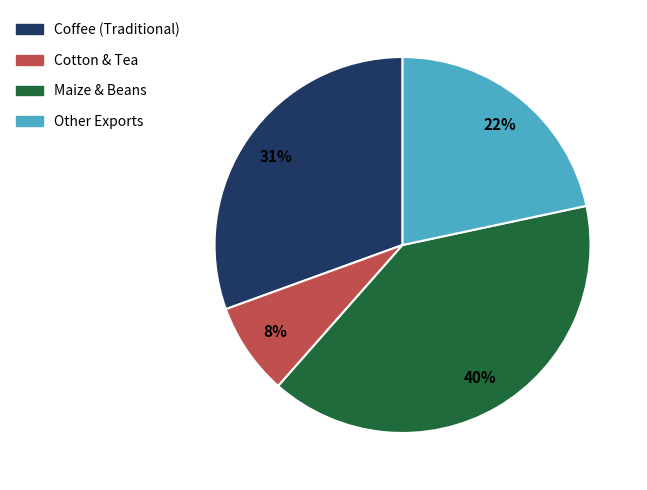

To the nearest percent, what is the difference between the largest and smallest slice percentages?

32%